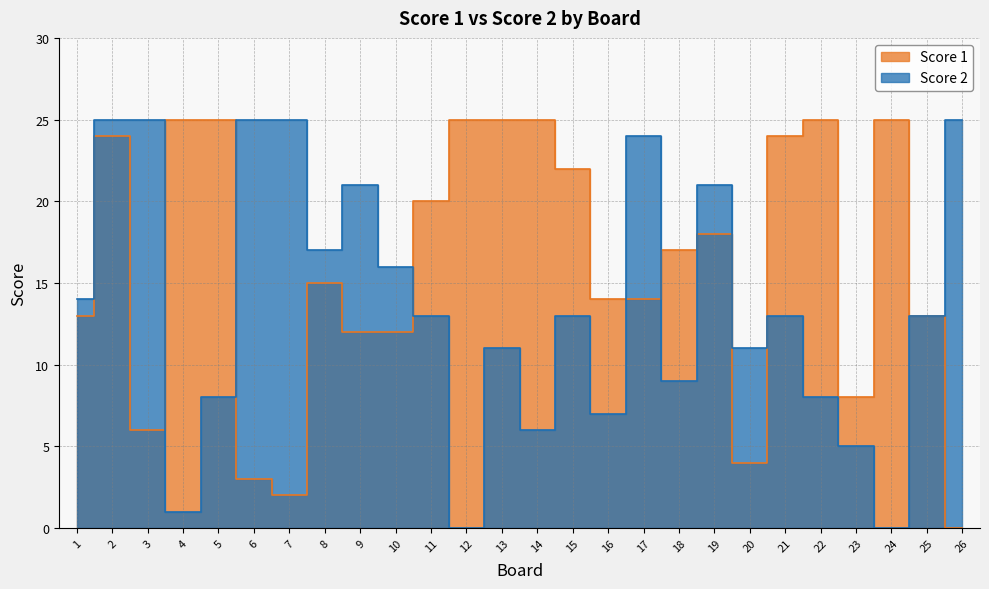

Rank the categories by Score 2 value from highest to lowest.

2, 3, 6, 7, 26, 17, 9, 19, 8, 10, 1, 11, 15, 21, 25, 13, 20, 18, 5, 22, 16, 14, 23, 4, 12, 24